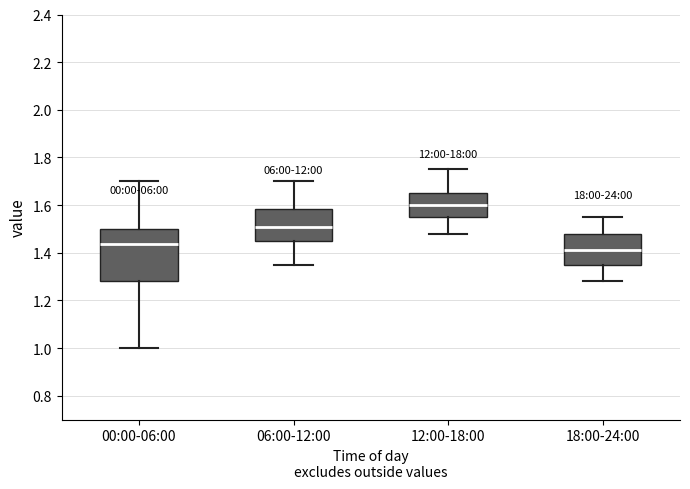

Reading left to right, read every box against the y-axis: the position of its median line, the range the box covers, and the ends of its whiskers. The values are not printed on the chart, so give them approximately, as read against the axis.

00:00-06:00: median 1.44, box 1.28 to 1.50, whiskers 1.00 to 1.70
06:00-12:00: median 1.52, box 1.46 to 1.58, whiskers 1.36 to 1.70
12:00-18:00: median 1.60, box 1.56 to 1.66, whiskers 1.48 to 1.76
18:00-24:00: median 1.42, box 1.36 to 1.48, whiskers 1.28 to 1.56